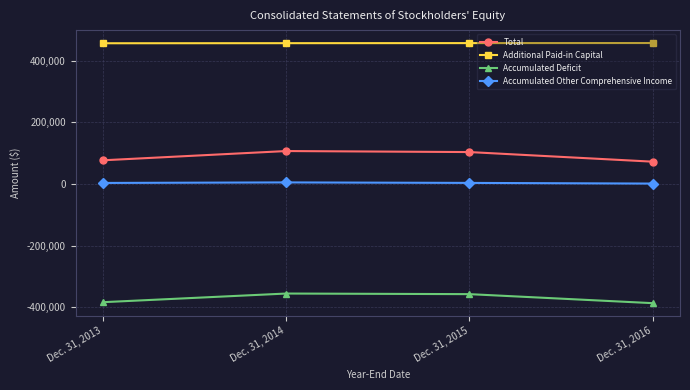

What is the value of the Additional Paid-in Capital point at the 2nd from the left?

457242